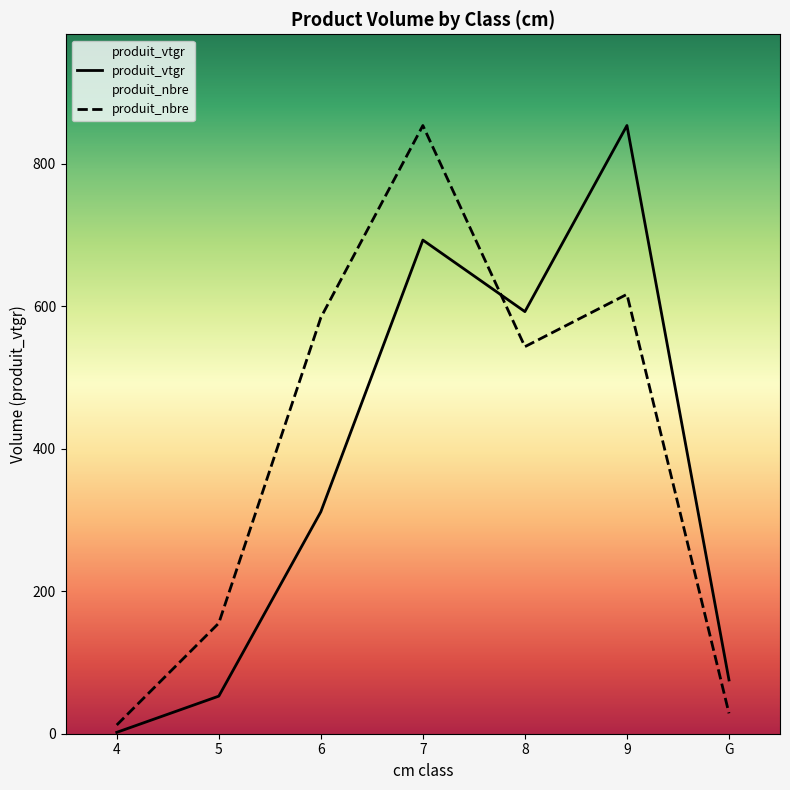

What are all the series names shown in the legend?

produit_vtgr, produit_nbre